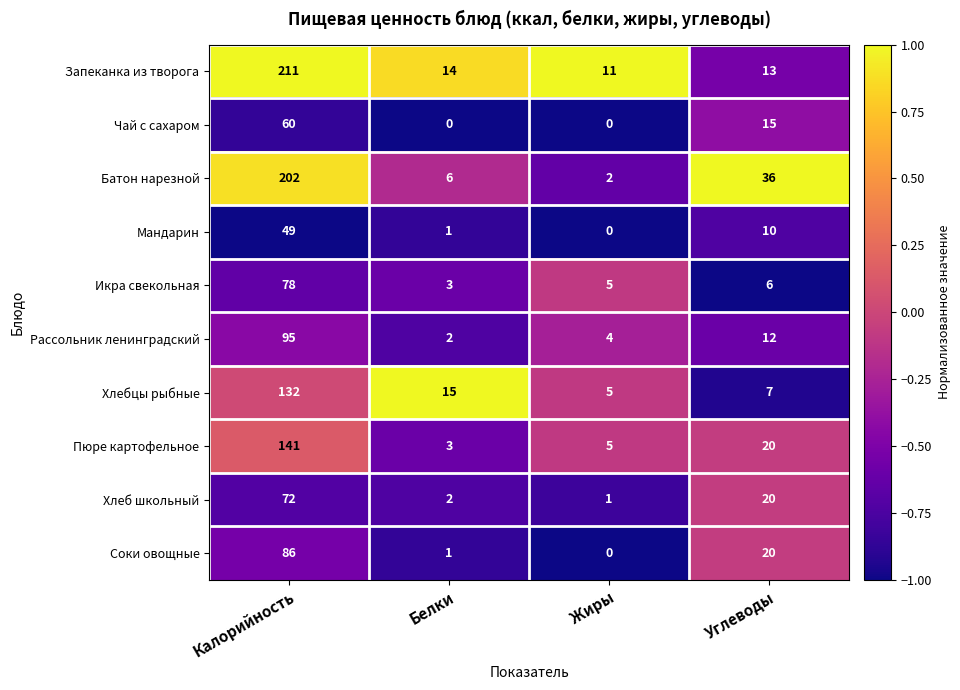

Rank the categories by Икра свекольная value from lowest to highest.

Белки, Жиры, Углеводы, Калорийность